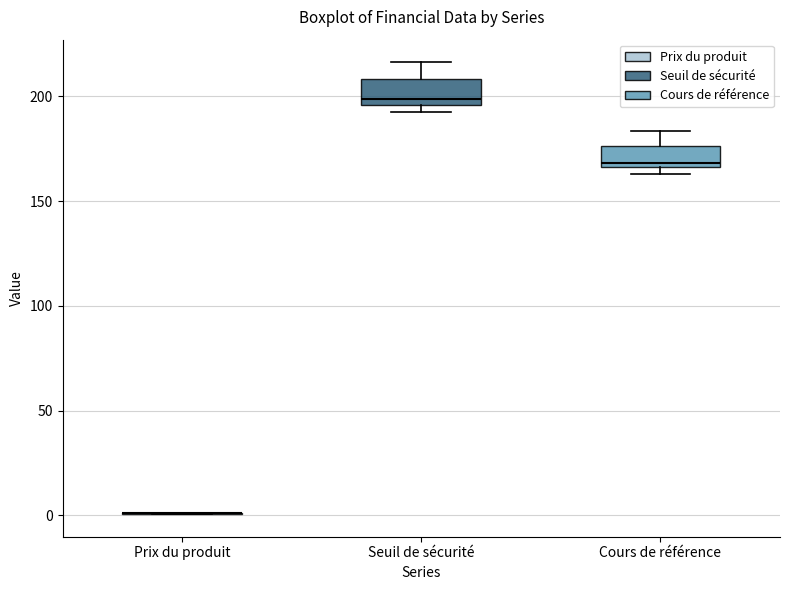

Reading left to right, read every box against the y-axis: the position of its median line, the range the box covers, and the ends of its whiskers. The values are not printed on the chart, so give them approximately, as read against the axis.

Prix du produit: box collapsed to a line at 0, whiskers 0 to 0
Seuil de sécurité: median 200, box 195 to 210, whiskers 190 to 215
Cours de référence: median 170, box 165 to 175, whiskers 165 (just below the box's lower edge) to 185